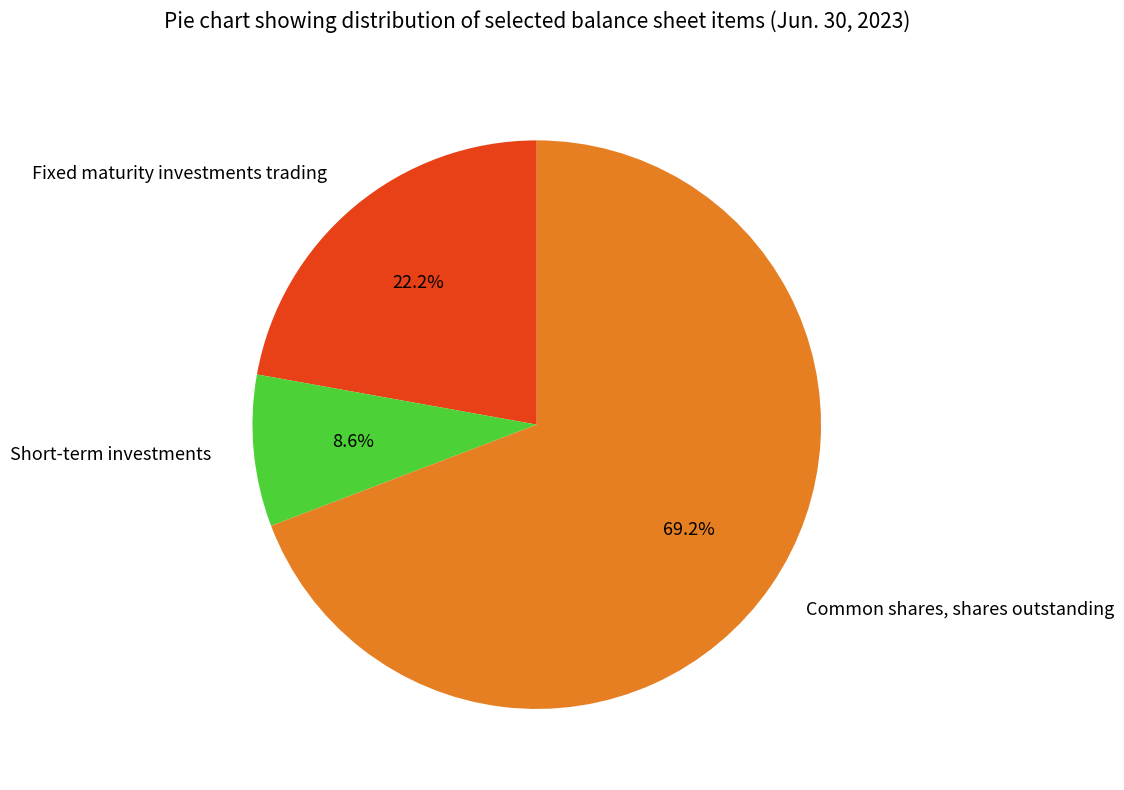

Between Fixed maturity investments trading and Common shares, shares outstanding, which is larger?

Common shares, shares outstanding